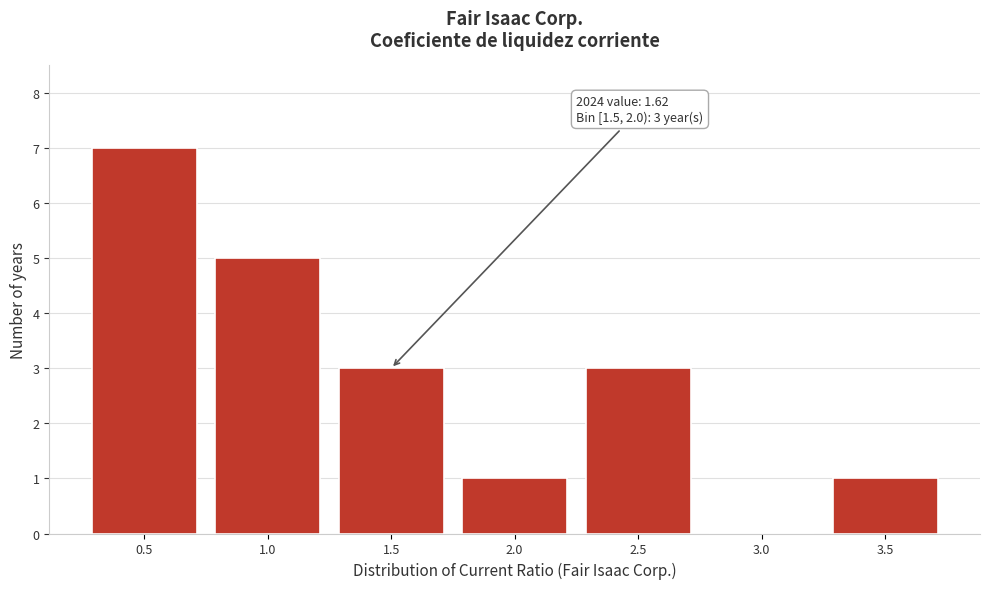

Reading right to left, transcribe all the data shown in this chart.

3.5=1	3.0=0	2.5=3	2.0=1	1.5=3	1.0=5	0.5=7